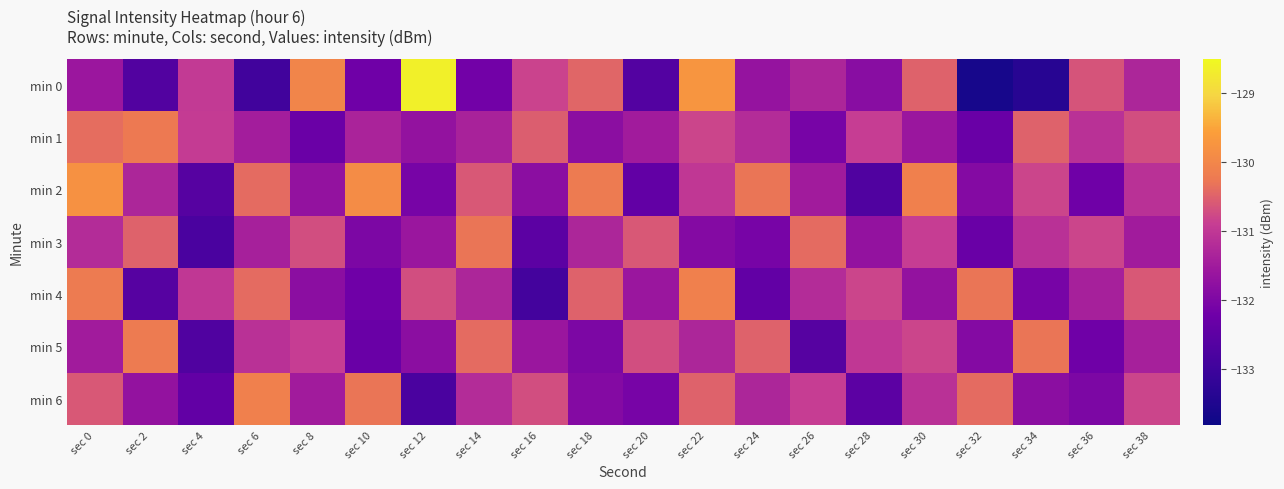

Reading left to right, what are all the values shown in this chart?

min 0: sec 0=-131.6	sec 2=-132.7	sec 4=-131.0	sec 6=-132.9	sec 8=-130.0	sec 10=-132.2	sec 12=-128.6	sec 14=-132.2	sec 16=-130.8	sec 18=-130.5	sec 20=-132.7	sec 22=-129.7	sec 24=-131.6	sec 26=-131.3	sec 28=-131.8	sec 30=-130.5	sec 32=-133.6	sec 34=-133.4	sec 36=-130.6	sec 38=-131.3
min 1: sec 0=-130.4	sec 2=-130.2	sec 4=-130.9	sec 6=-131.4	sec 8=-132.3	sec 10=-131.4	sec 12=-131.7	sec 14=-131.4	sec 16=-130.5	sec 18=-131.8	sec 20=-131.5	sec 22=-130.8	sec 24=-131.2	sec 26=-132.1	sec 28=-130.9	sec 30=-131.6	sec 32=-132.3	sec 34=-130.5	sec 36=-131.1	sec 38=-130.7
min 2: sec 0=-129.8	sec 2=-131.3	sec 4=-132.6	sec 6=-130.4	sec 8=-131.7	sec 10=-129.9	sec 12=-132.1	sec 14=-130.6	sec 16=-131.8	sec 18=-130.2	sec 20=-132.4	sec 22=-131.0	sec 24=-130.3	sec 26=-131.5	sec 28=-132.7	sec 30=-130.1	sec 32=-131.9	sec 34=-130.8	sec 36=-132.2	sec 38=-131.1
min 3: sec 0=-131.2	sec 2=-130.5	sec 4=-132.8	sec 6=-131.4	sec 8=-130.7	sec 10=-132.0	sec 12=-131.6	sec 14=-130.3	sec 16=-132.5	sec 18=-131.3	sec 20=-130.6	sec 22=-131.9	sec 24=-132.1	sec 26=-130.4	sec 28=-131.7	sec 30=-130.9	sec 32=-132.3	sec 34=-131.1	sec 36=-130.8	sec 38=-131.5
min 4: sec 0=-130.2	sec 2=-132.6	sec 4=-131.0	sec 6=-130.4	sec 8=-131.8	sec 10=-132.2	sec 12=-130.7	sec 14=-131.3	sec 16=-132.9	sec 18=-130.5	sec 20=-131.6	sec 22=-130.1	sec 24=-132.4	sec 26=-131.2	sec 28=-130.8	sec 30=-131.7	sec 32=-130.3	sec 34=-132.1	sec 36=-131.4	sec 38=-130.6
min 5: sec 0=-131.5	sec 2=-130.2	sec 4=-132.7	sec 6=-131.1	sec 8=-130.9	sec 10=-132.3	sec 12=-131.8	sec 14=-130.4	sec 16=-131.6	sec 18=-132.0	sec 20=-130.7	sec 22=-131.3	sec 24=-130.5	sec 26=-132.6	sec 28=-131.0	sec 30=-130.8	sec 32=-131.9	sec 34=-130.3	sec 36=-132.2	sec 38=-131.4
min 6: sec 0=-130.6	sec 2=-131.7	sec 4=-132.4	sec 6=-130.1	sec 8=-131.5	sec 10=-130.3	sec 12=-132.8	sec 14=-131.2	sec 16=-130.7	sec 18=-131.9	sec 20=-132.1	sec 22=-130.5	sec 24=-131.3	sec 26=-130.9	sec 28=-132.5	sec 30=-131.1	sec 32=-130.4	sec 34=-131.8	sec 36=-132.0	sec 38=-130.8